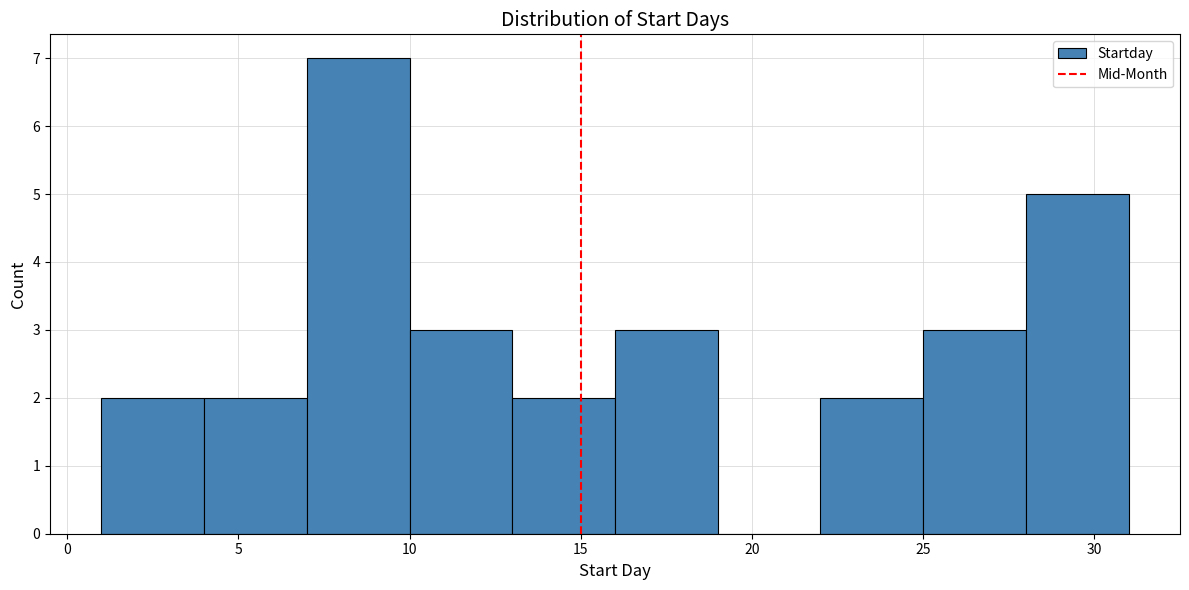

Reading left to right, transcribe this chart: for each bar, give the range it covers on the x-axis and its height. The values are not printed on the chart, so give them approximately, as read against the axis.

1 to 4: 2
4 to 7: 2
7 to 10: 7
10 to 13: 3
13 to 16: 2
16 to 19: 3
19 to 22: 0
22 to 25: 2
25 to 28: 3
28 to 31: 5